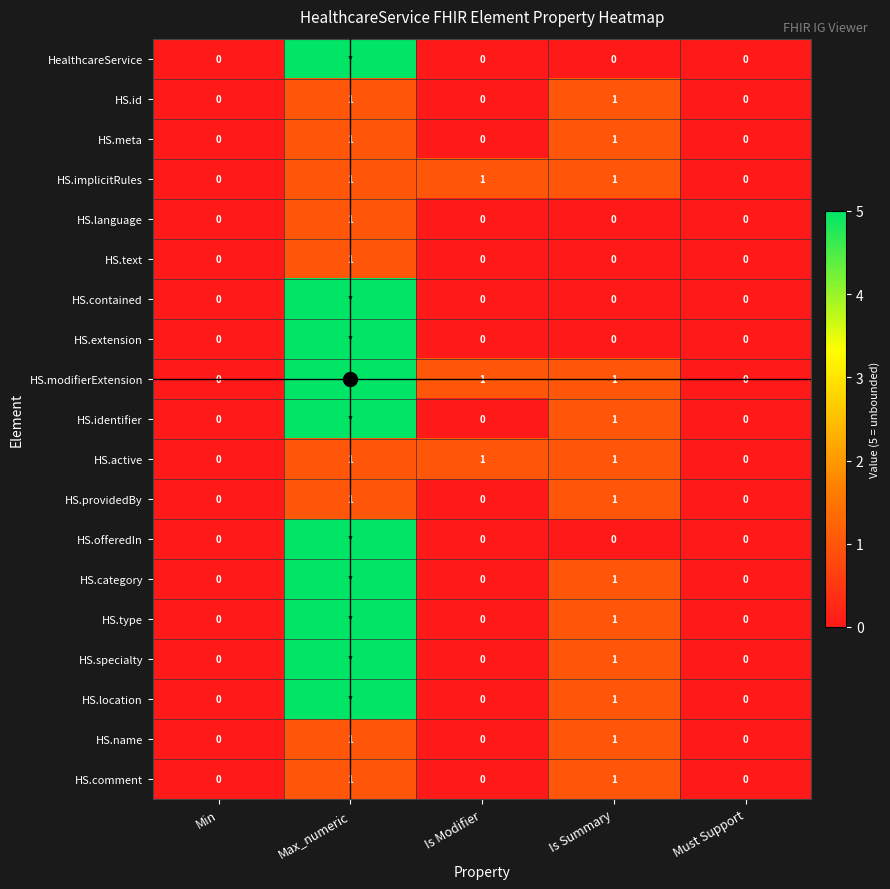

The value of HS.specialty at Must Support is 0. True or false?

True